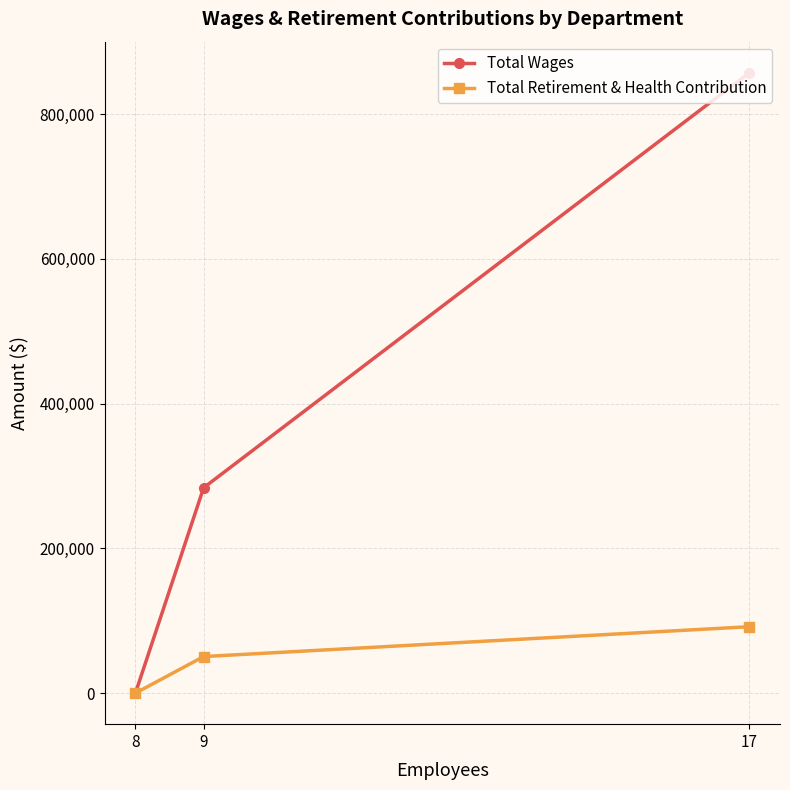

How many distinct data groups are displayed?

2